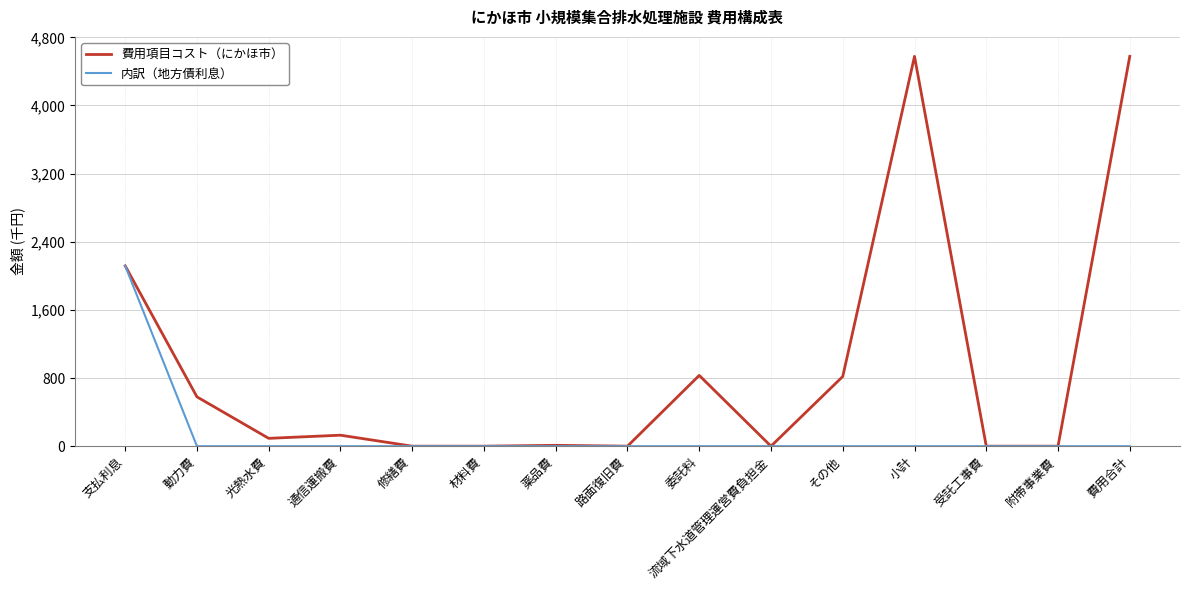

Which series has the largest range (max minus min)?

費用項目コスト（にかほ市）